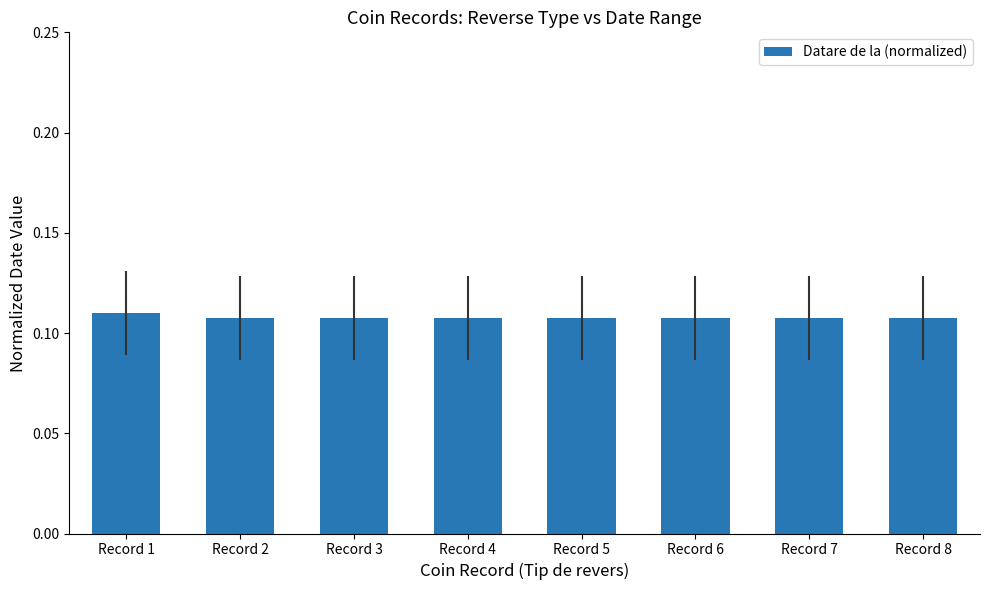

Is it true that the value at Record 6 is 0.0?

False